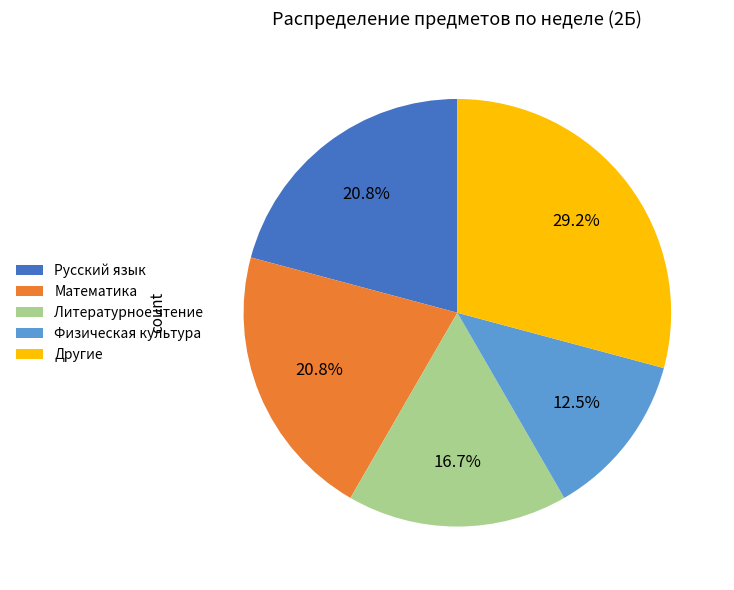

Which category has the biggest portion of the pie?

Другие